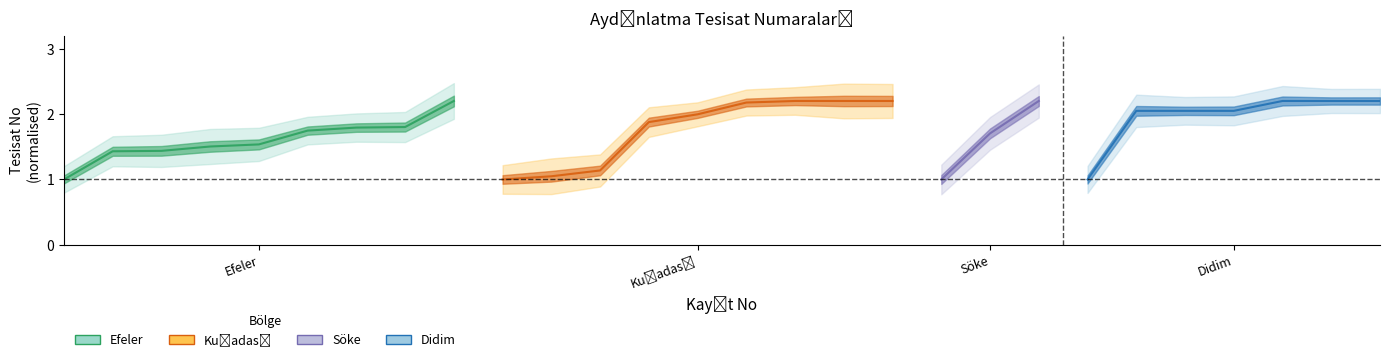

True or false: Efeler has a value of 0.5 at 1.

False